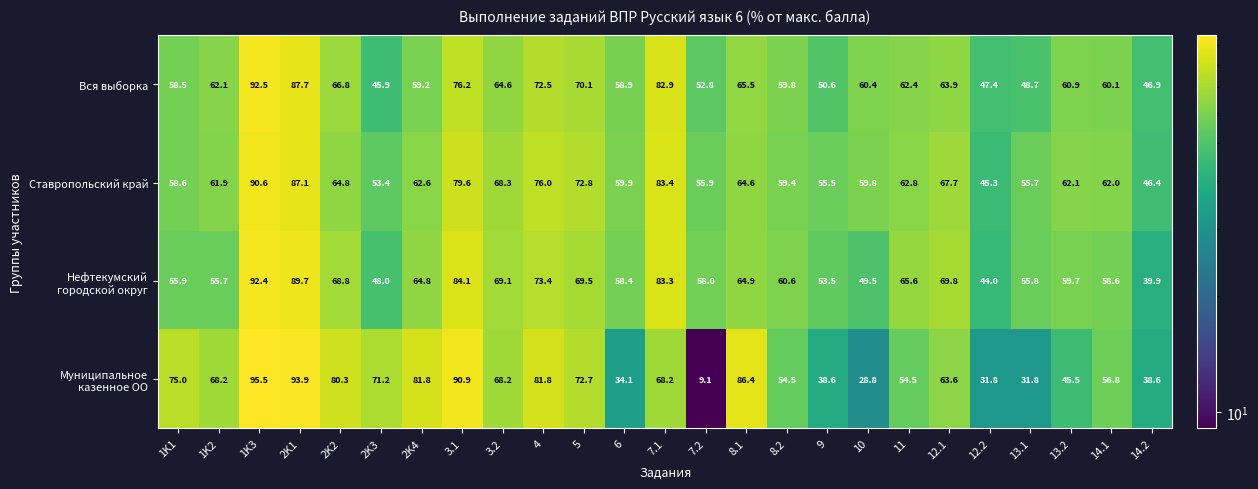

How many series are shown in this chart?

4